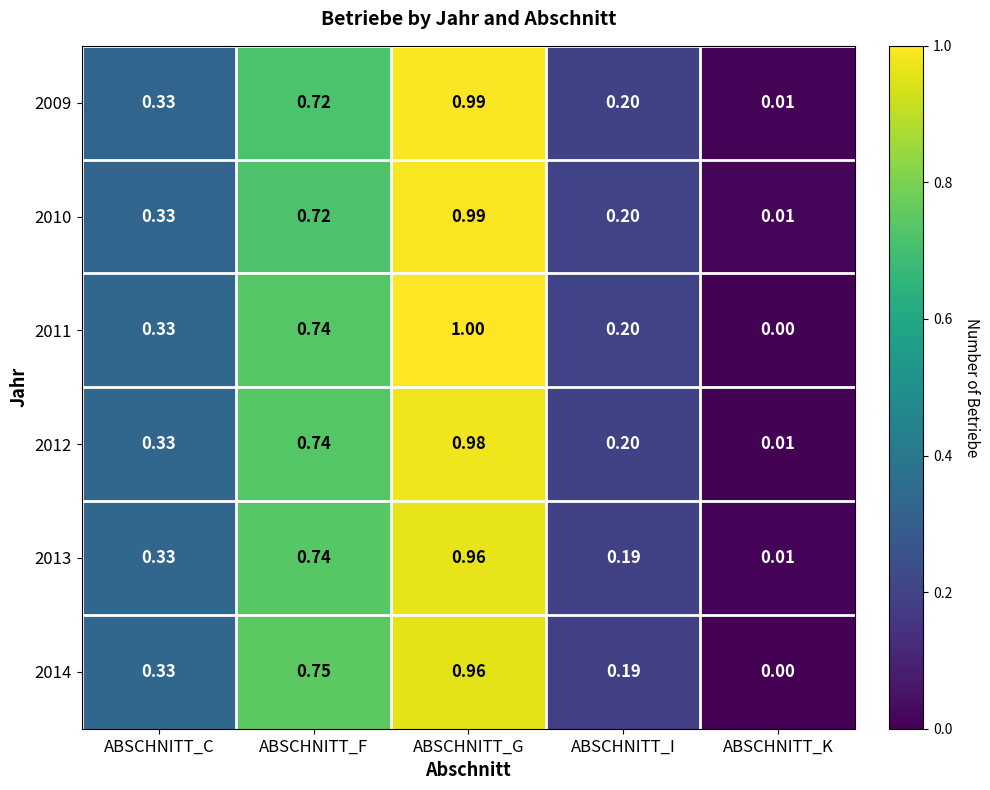

Where is 2011 nearest to the value 0?

ABSCHNITT_K